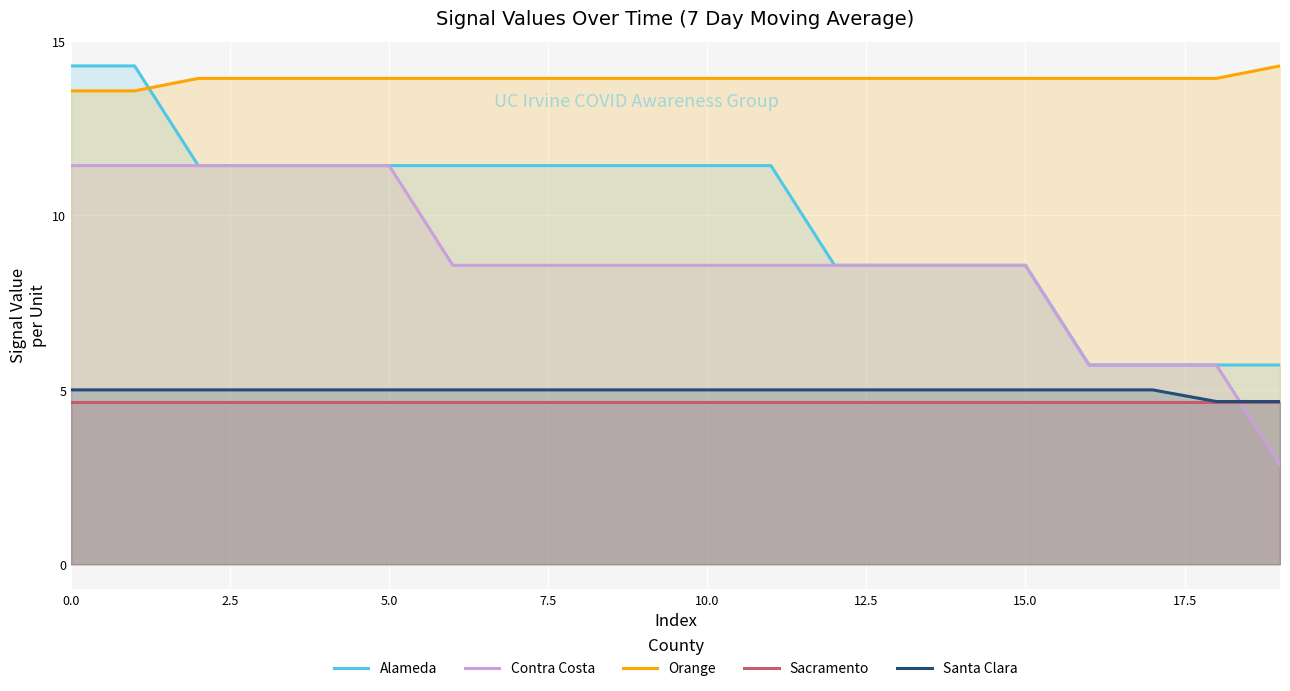

Reading left to right, what are all the values shown in this chart?

Alameda: 14.3	14.3	11.4	11.4	11.4	11.4	11.4	11.4	11.4	11.4	11.4	11.4	8.6	8.6	8.6	8.6	5.7	5.7	5.7	5.7
Contra Costa: 11.4	11.4	11.4	11.4	11.4	11.4	8.6	8.6	8.6	8.6	8.6	8.6	8.6	8.6	8.6	8.6	5.7	5.7	5.7	2.9
Orange: 13.6	13.6	13.9	13.9	13.9	13.9	13.9	13.9	13.9	13.9	13.9	13.9	13.9	13.9	13.9	13.9	13.9	13.9	13.9	14.3
Sacramento: 4.7	4.7	4.7	4.7	4.7	4.7	4.7	4.7	4.7	4.7	4.7	4.7	4.7	4.7	4.7	4.7	4.7	4.7	4.7	4.7
Santa Clara: 5.0	5.0	5.0	5.0	5.0	5.0	5.0	5.0	5.0	5.0	5.0	5.0	5.0	5.0	5.0	5.0	5.0	5.0	4.7	4.7